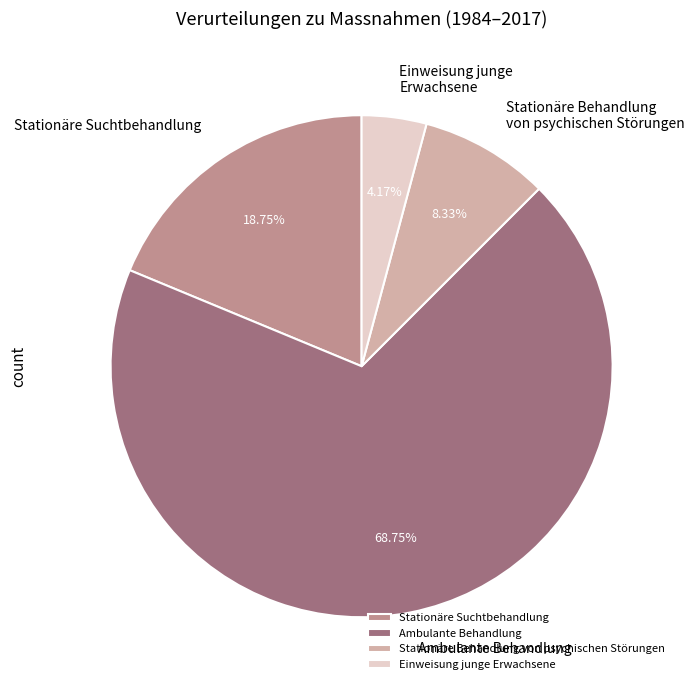

To the nearest percent, what is the difference between the largest and smallest slice percentages?

65%